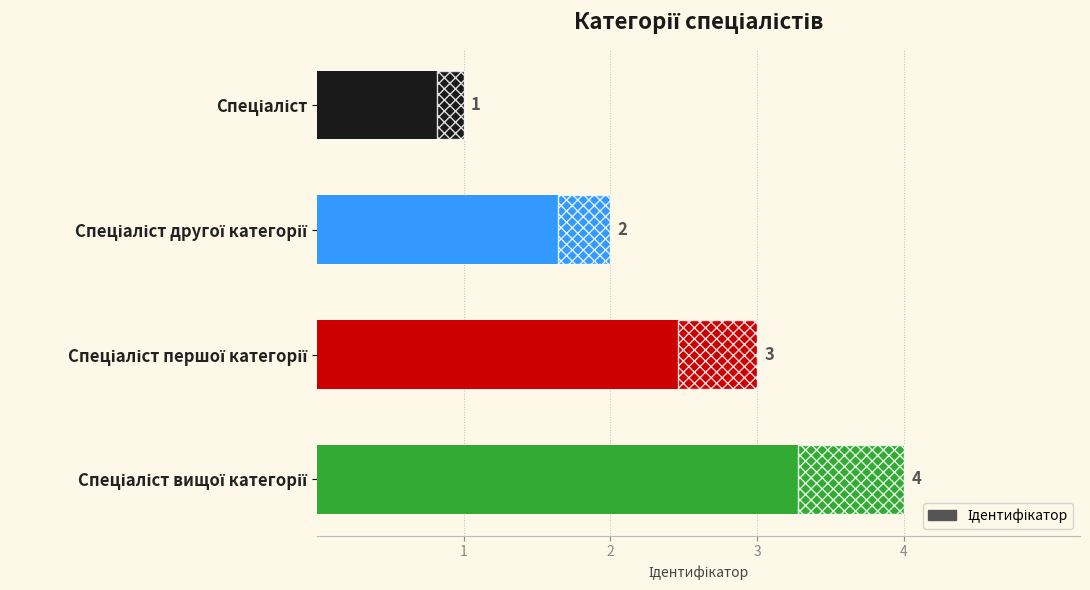

What is the value of the 3rd bar from the left?

3